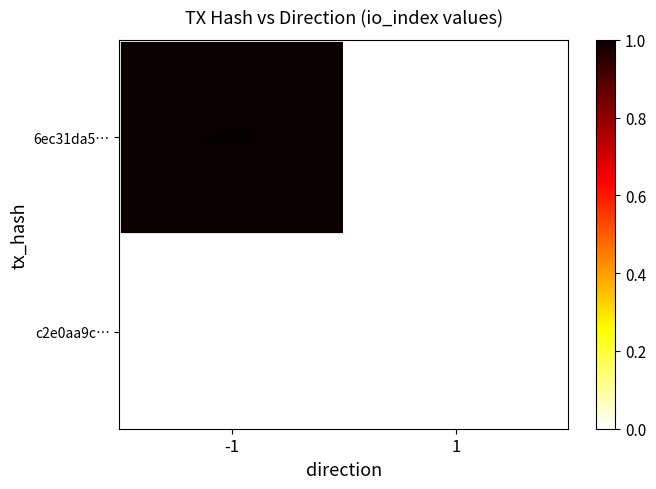

Is the value of 6ec31da5… at -1 greater than the value of c2e0aa9c… at 1?

Yes